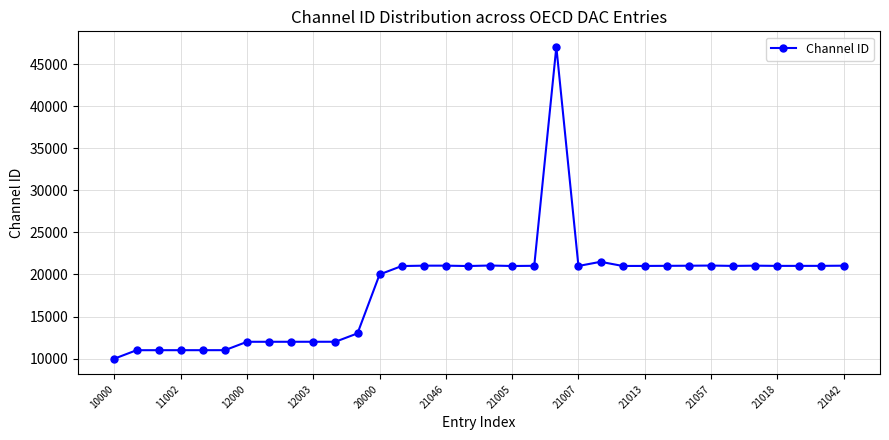

What is the difference between the maximum and minimum values?

37035